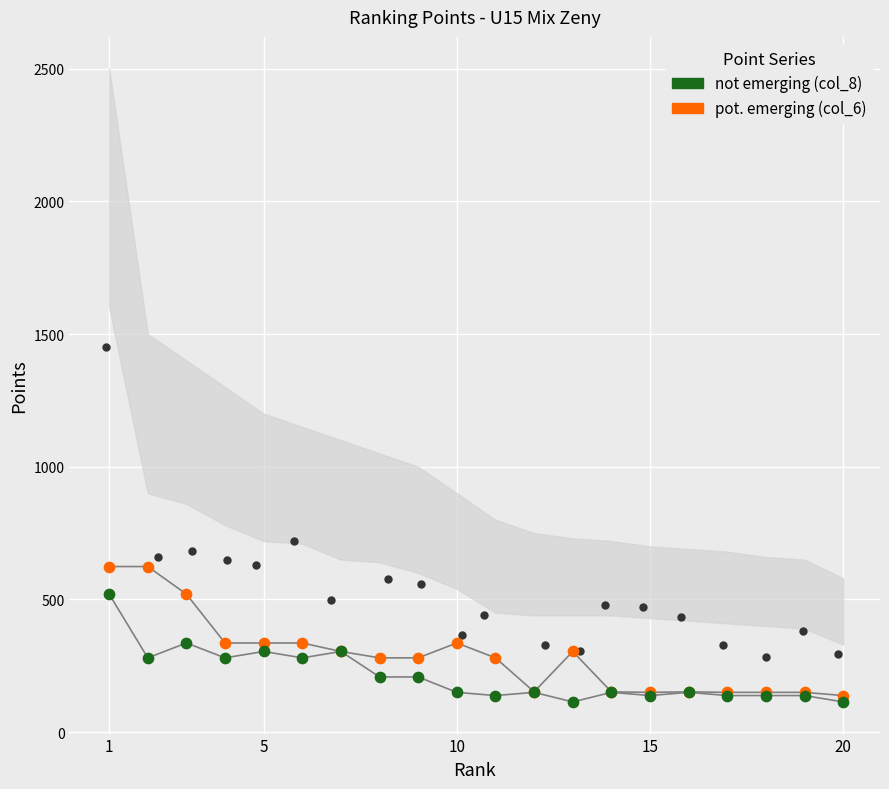

What are all the series names shown in the legend?

pot. emerging (col_6), not emerging (col_8)